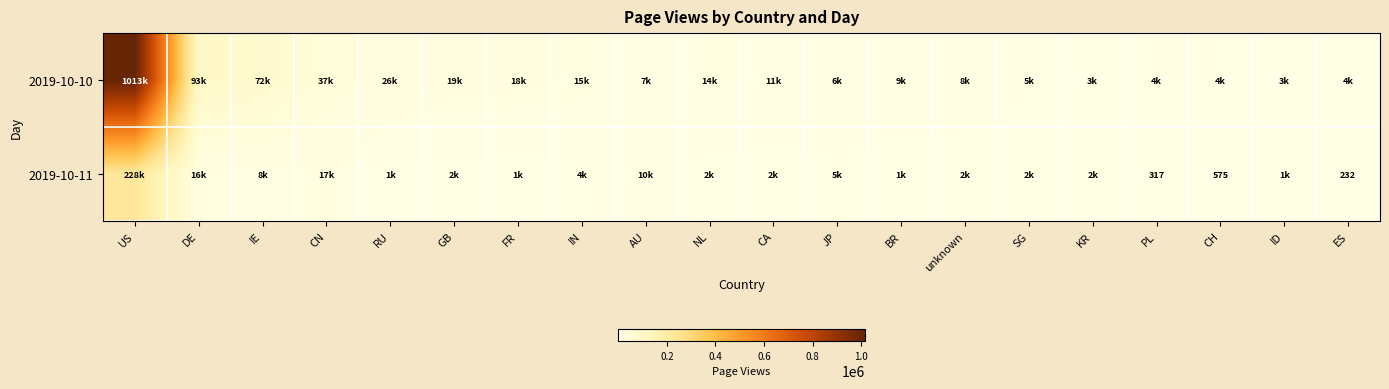

List the series in order of their peak value, lowest first.

2019-10-11, 2019-10-10